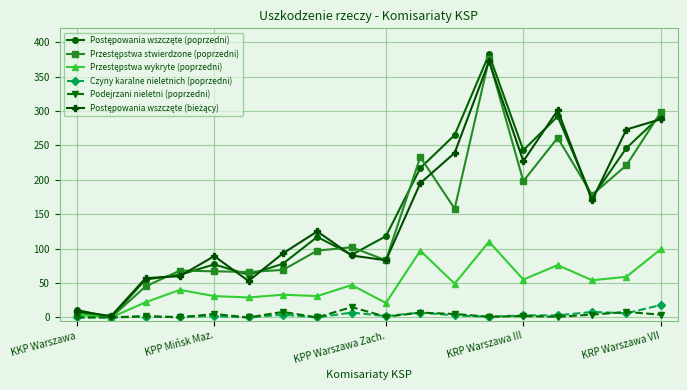

What is the maximum value shown in the chart?

382